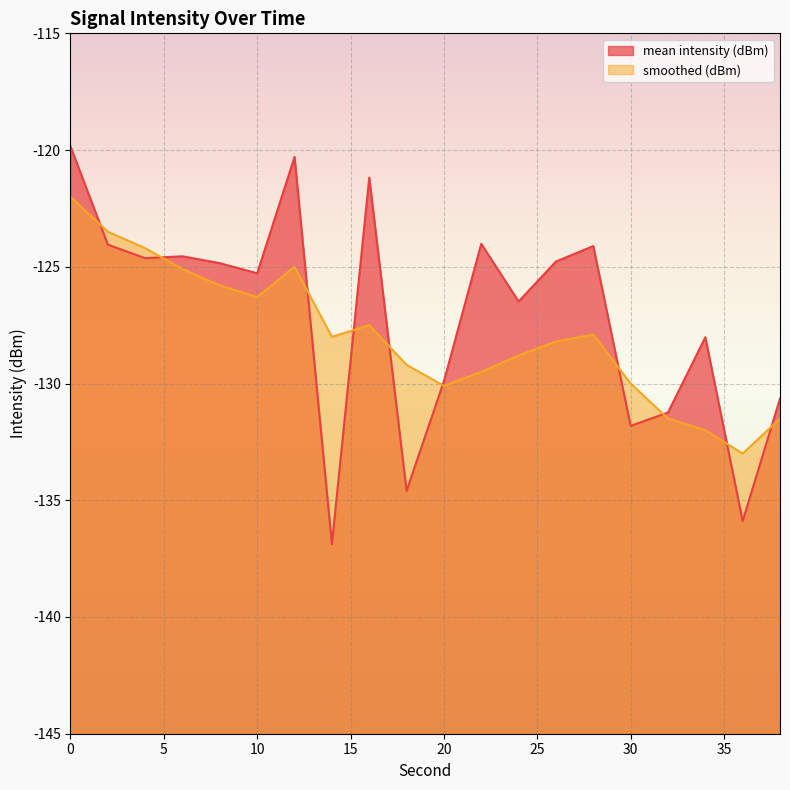

How many times do smoothed (dBm) and mean intensity (dBm) cross each other?

10